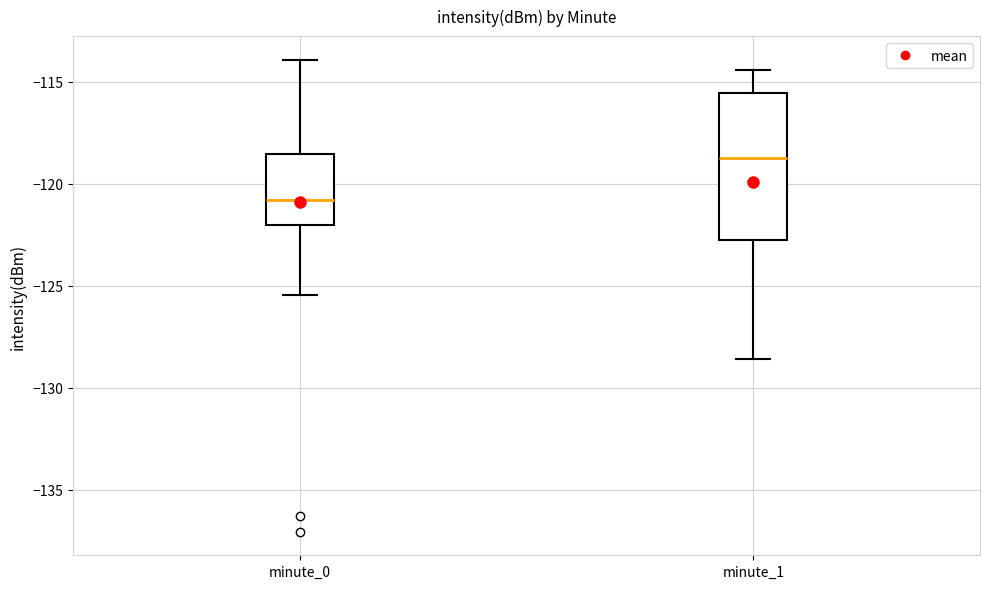

Comparing the boxes themselves (not the whiskers), which one is the tallest?

minute_1